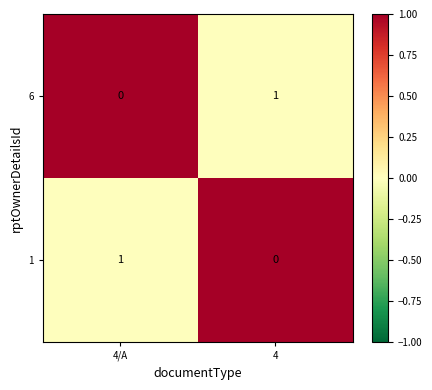

Where is 6 nearest to the value 0?

4/A